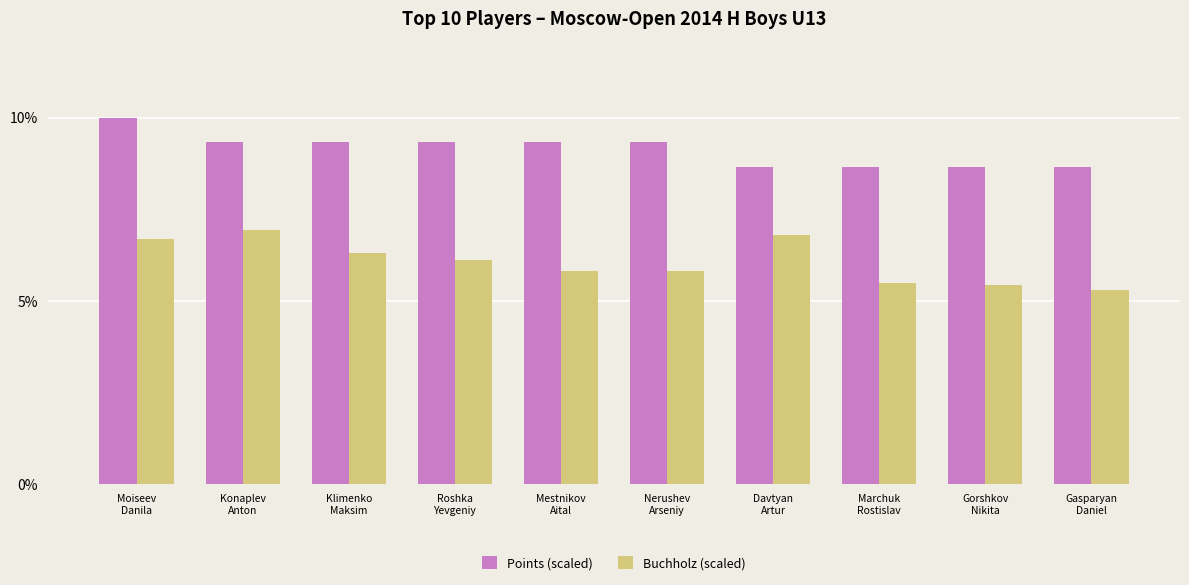

What is the sum of the Points (scaled) values at Mestnikov
Aital and Roshka
Yevgeniy?

18.7